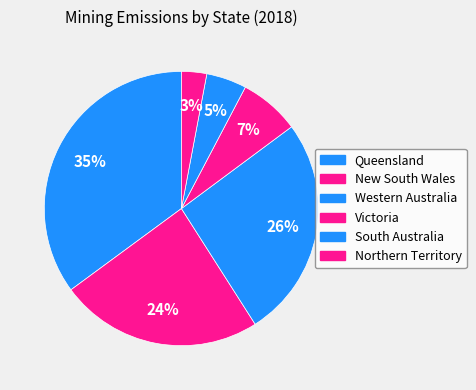

Count the number of slices in the pie.

6